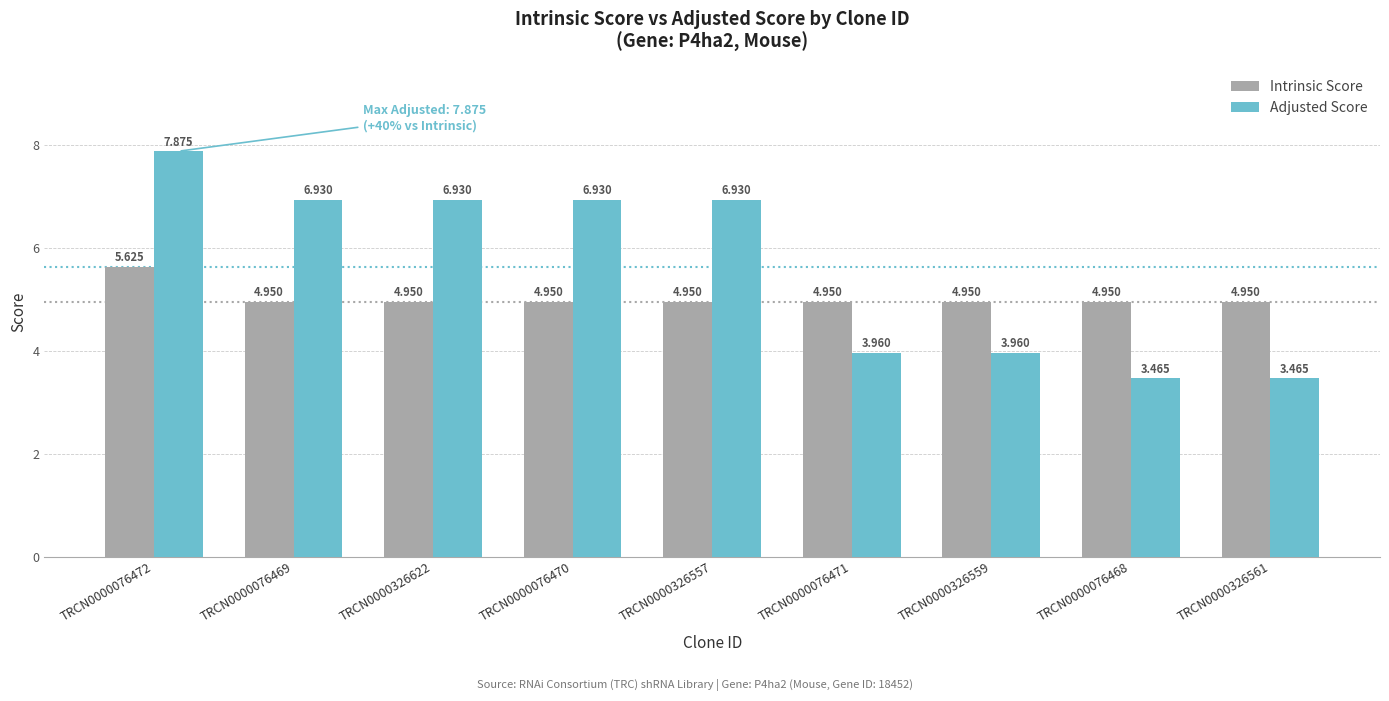

Which series has the largest range (max minus min)?

Adjusted Score